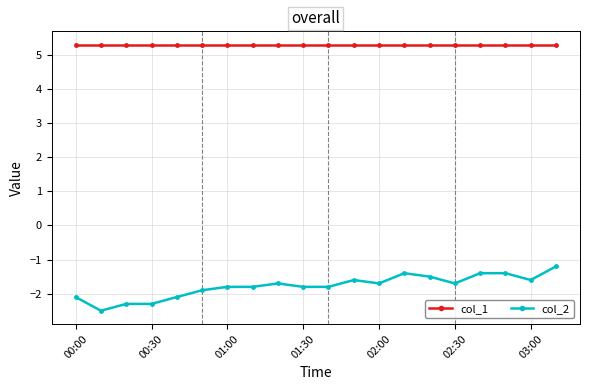

What is the value of the col_1 point at the 13th from the left?

5.3